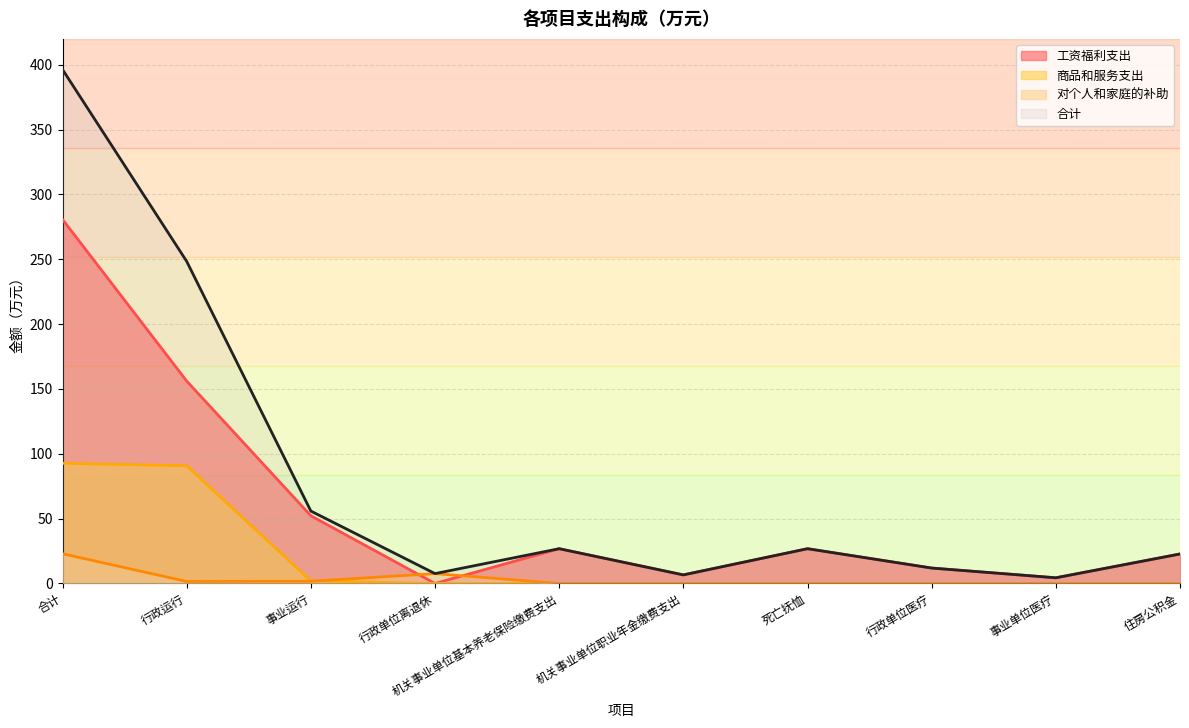

Between 机关事业单位职业年金缴费支出 and 住房公积金, which is larger?

住房公积金